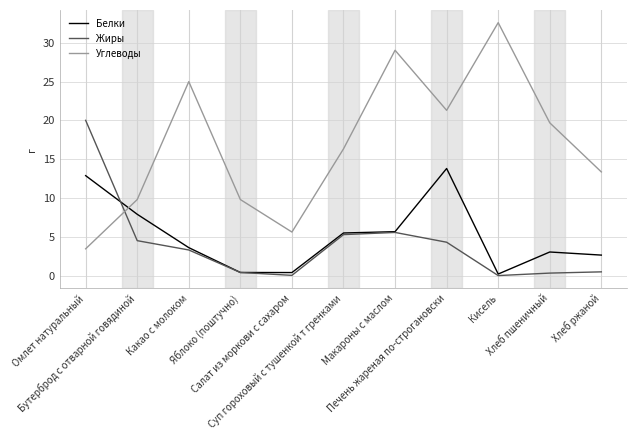

Which series has the largest total across all categories?

Углеводы